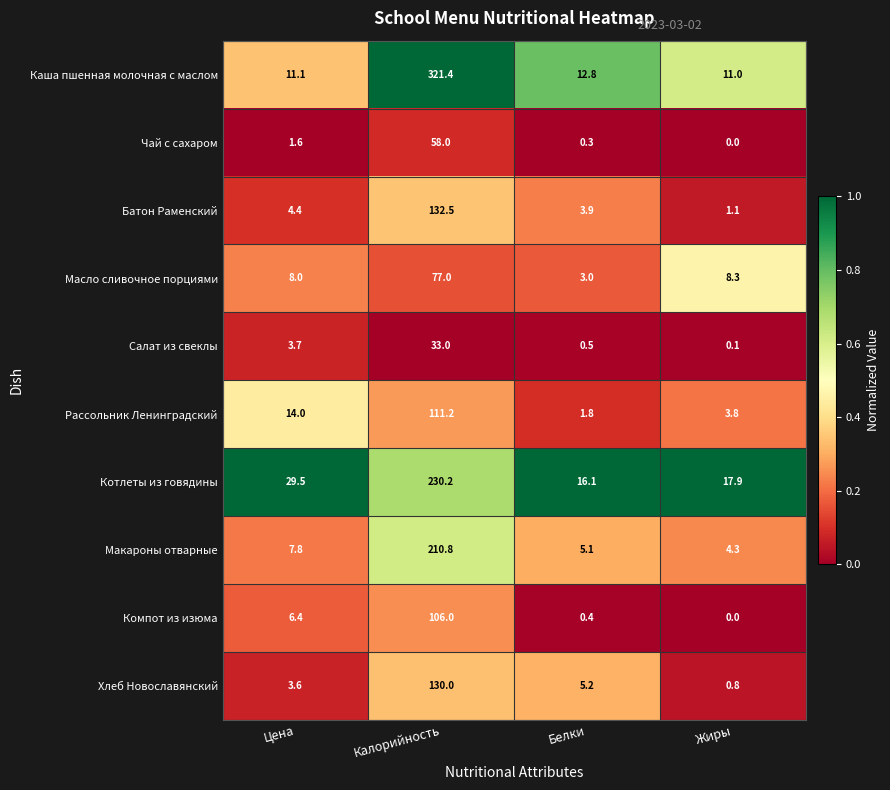

List the series in order of their peak value, highest first.

Каша пшенная молочная с маслом, Котлеты из говядины, Макароны отварные, Батон Раменский, Хлеб Новославянский, Рассольник Ленинградский, Компот из изюма, Масло сливочное порциями, Чай с сахаром, Салат из свеклы